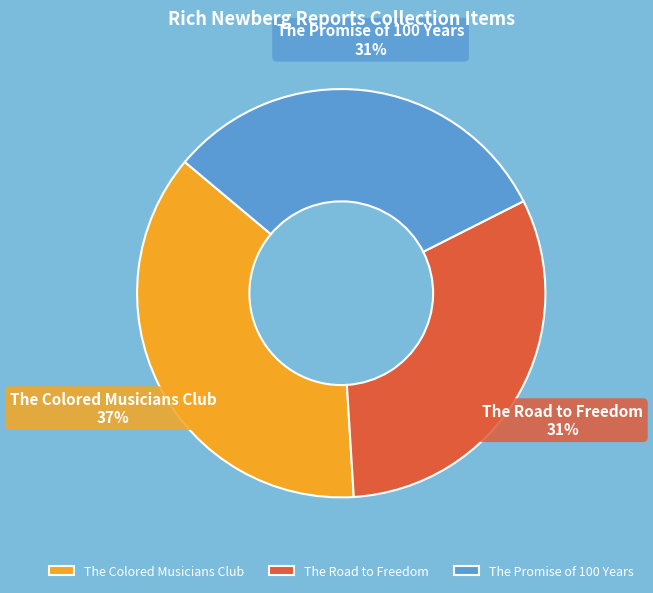

Between The Promise of 100 Years and The Colored Musicians Club, which is larger?

The Colored Musicians Club